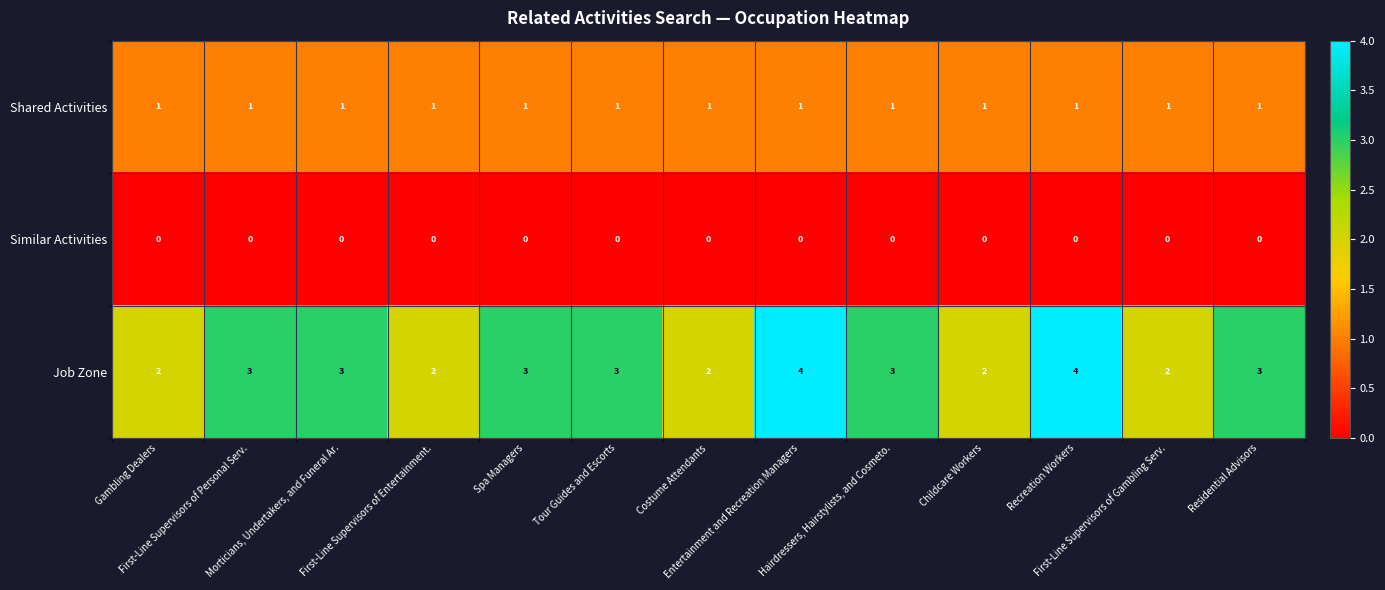

How many series are shown in this chart?

3